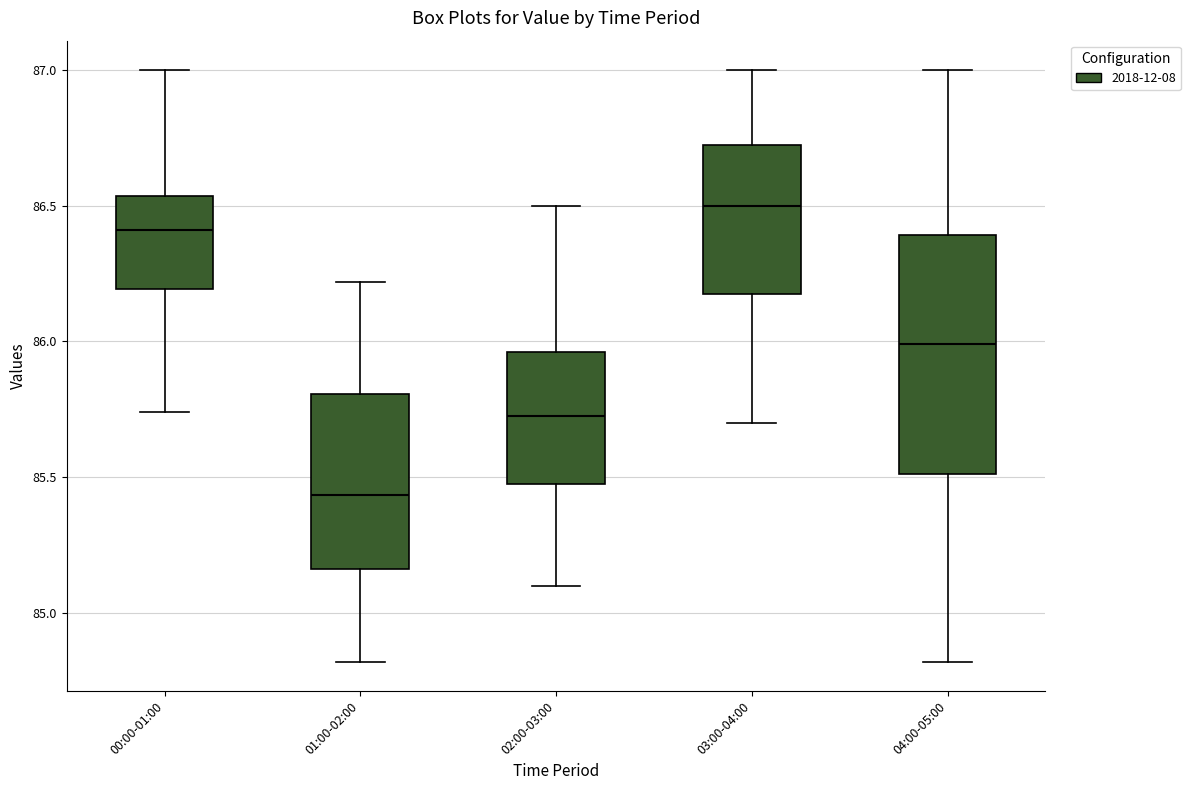

Which box has the lowest median line?

01:00-02:00